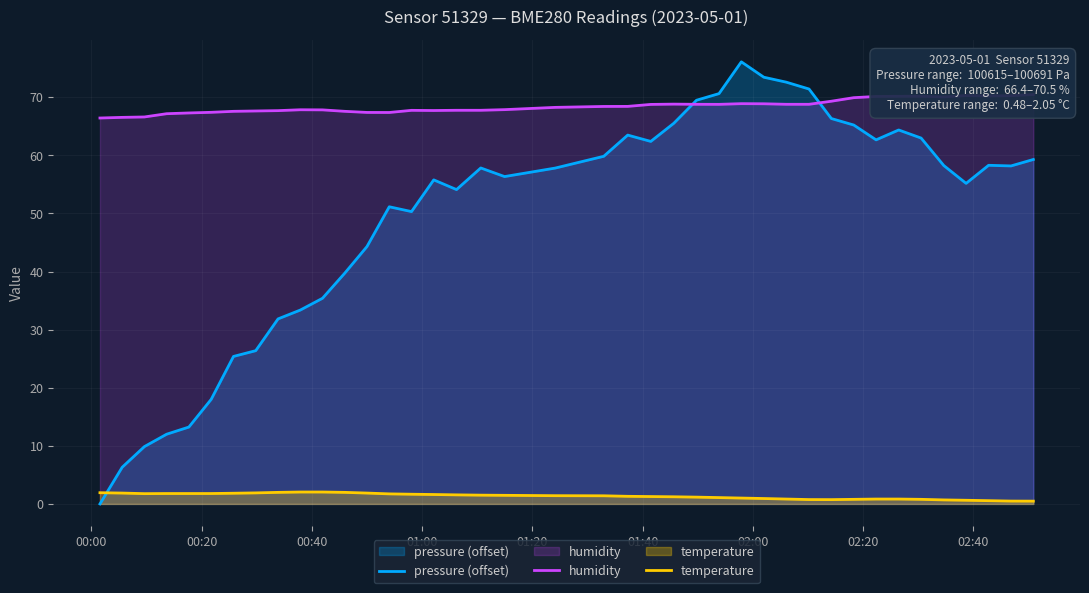

Which series ends up on top after the final intersection of pressure (offset) and temperature?

pressure (offset)